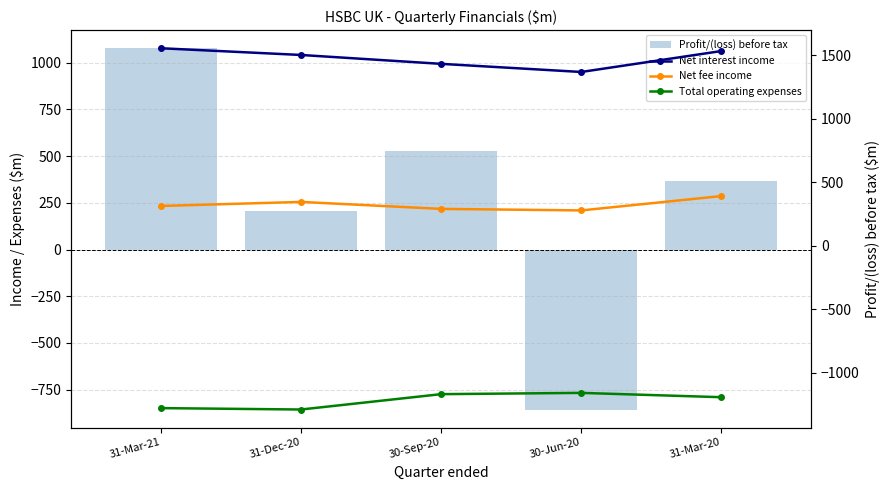

Which series has the largest total across all categories?

Net interest income